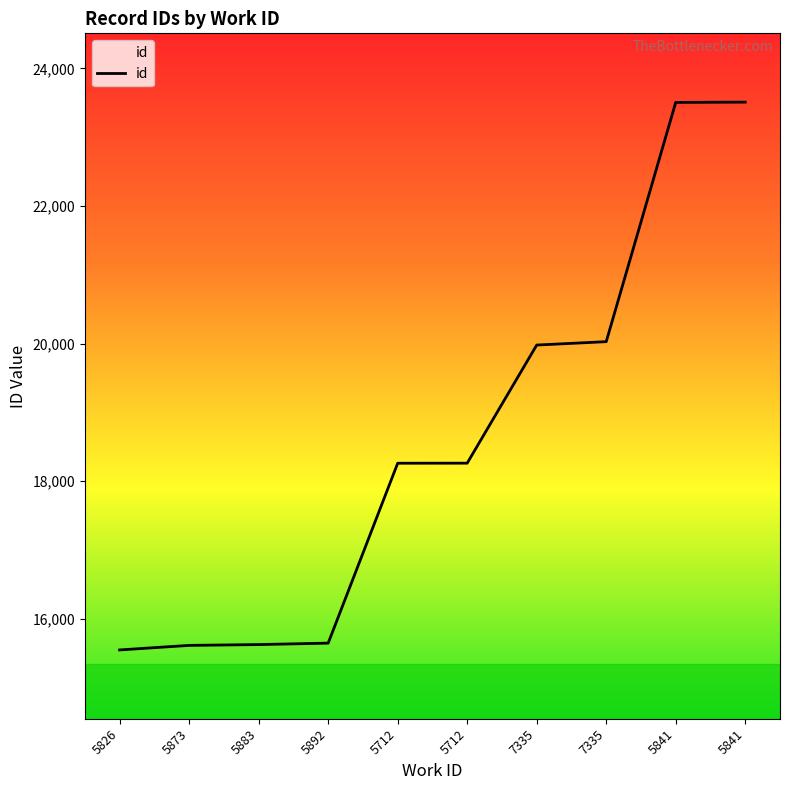

Count the number of categories in the chart.

10